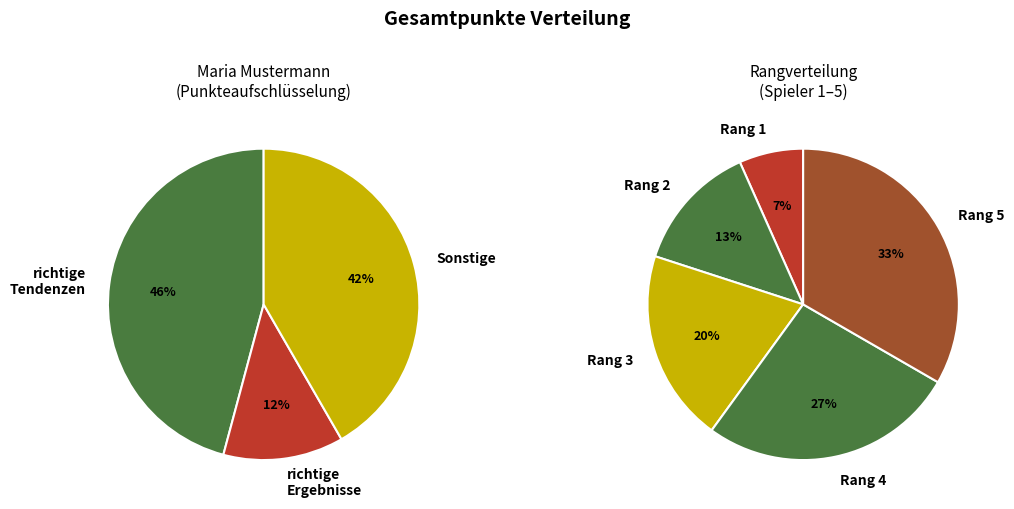

What percentage do Maria Mustermann and usw. together represent?

100.0%